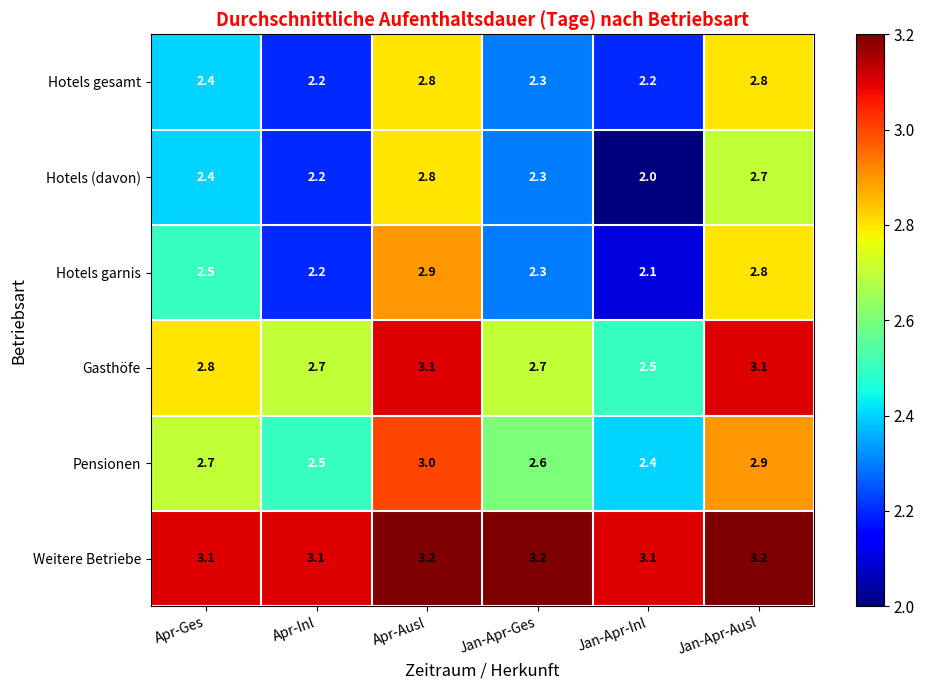

What is the difference between the maximum and second lowest values in the Hotels (davon) series?

0.6